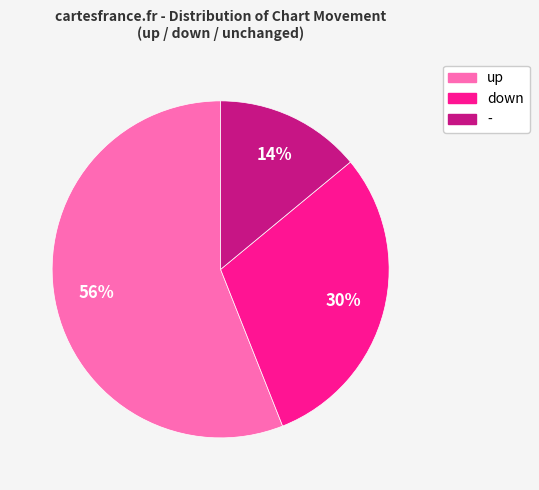

Which category has the biggest portion of the pie?

up